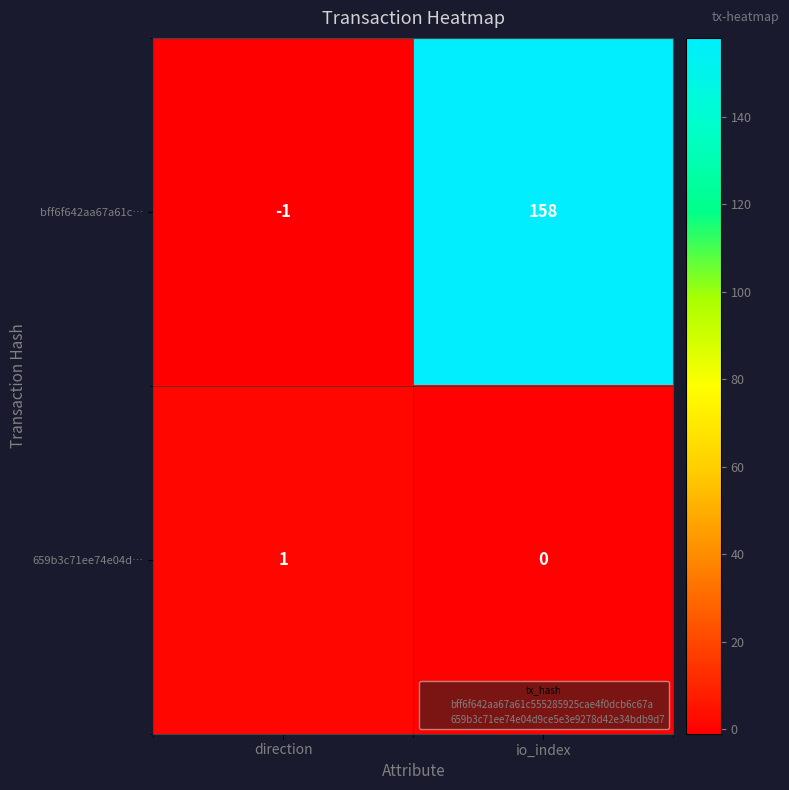

Reading right to left, extract all data points from this chart.

bff6f642aa67a61c…: io_index=158	direction=-1
659b3c71ee74e04d…: io_index=0	direction=1